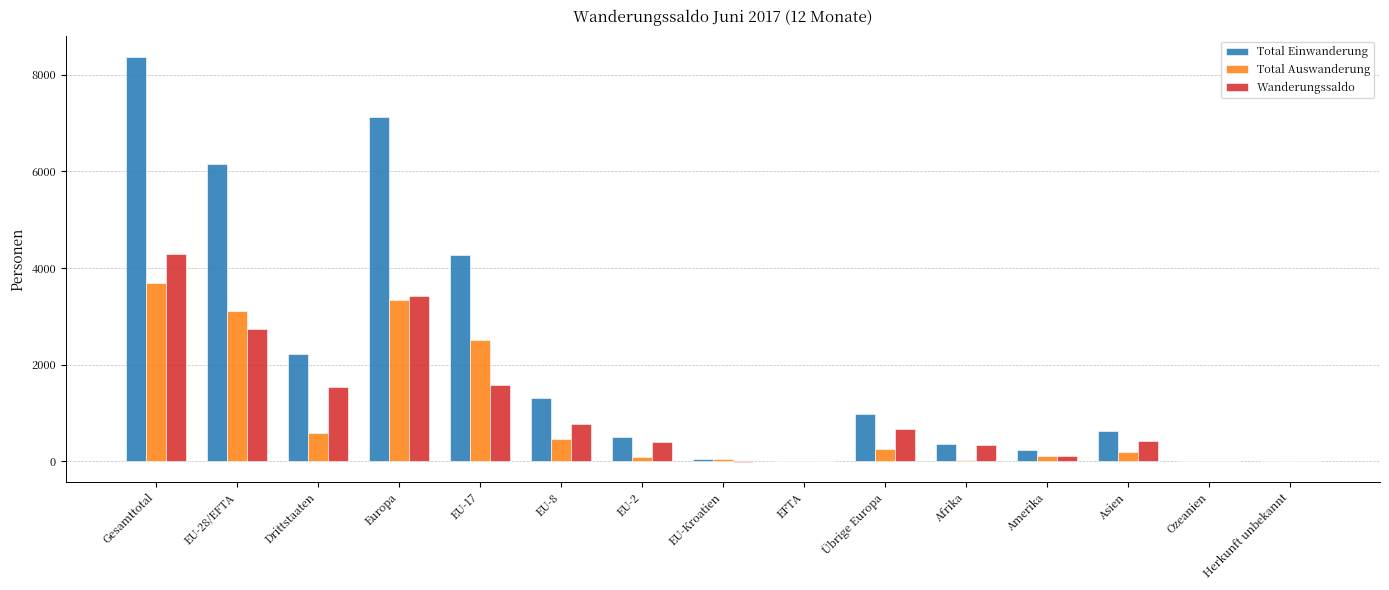

What is the sum of all Total Auswanderung values?

14449